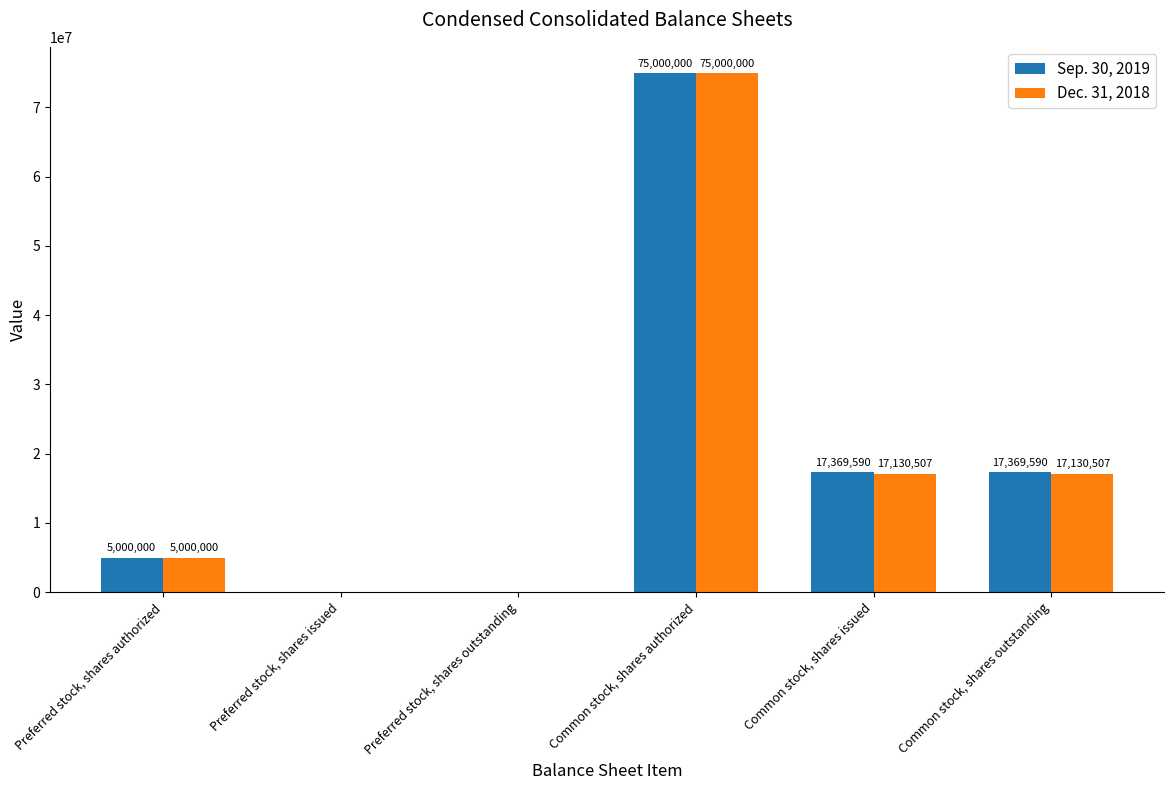

Between Common stock, shares authorized and Common stock, shares issued, which series saw the biggest shift?

Dec. 31, 2018